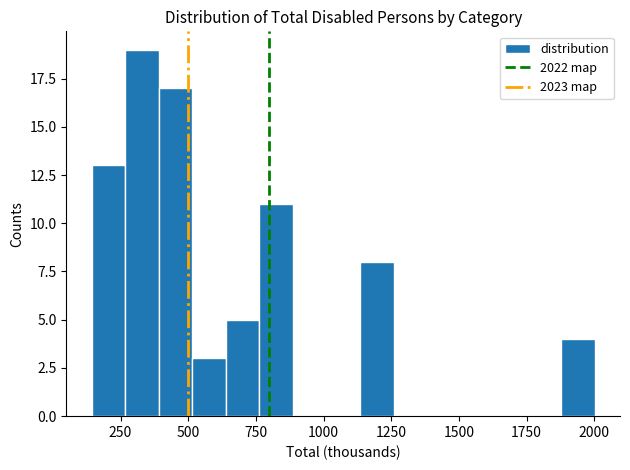

Read against the x-axis, roughly where is the centre of the tallest bar?

350